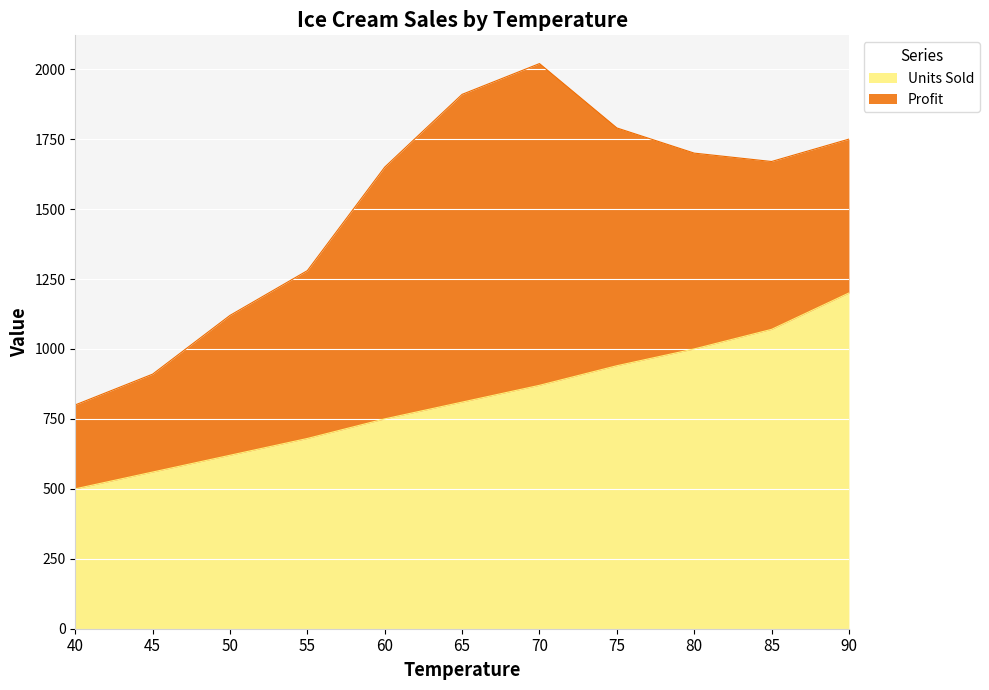

What is the ratio of the value at 45 to the value at 50?

0.9